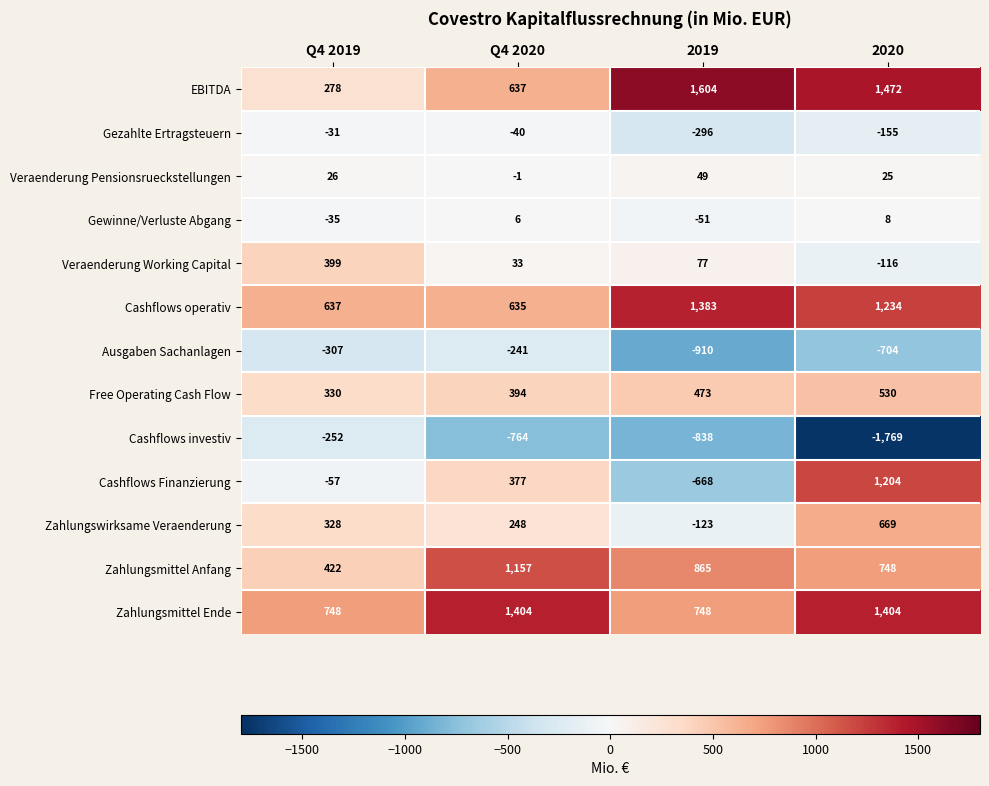

List the labels in order of Ausgaben Sachanlagen value, smallest first.

2019, 2020, Q4 2019, Q4 2020